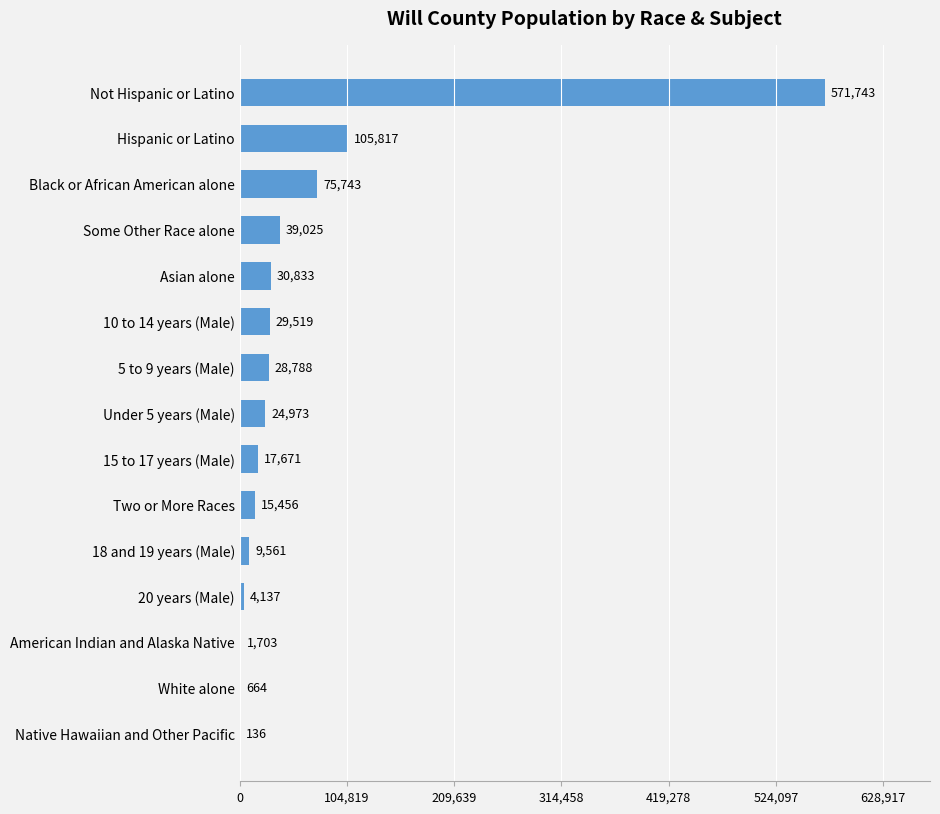

What is the sum of all values?

955769